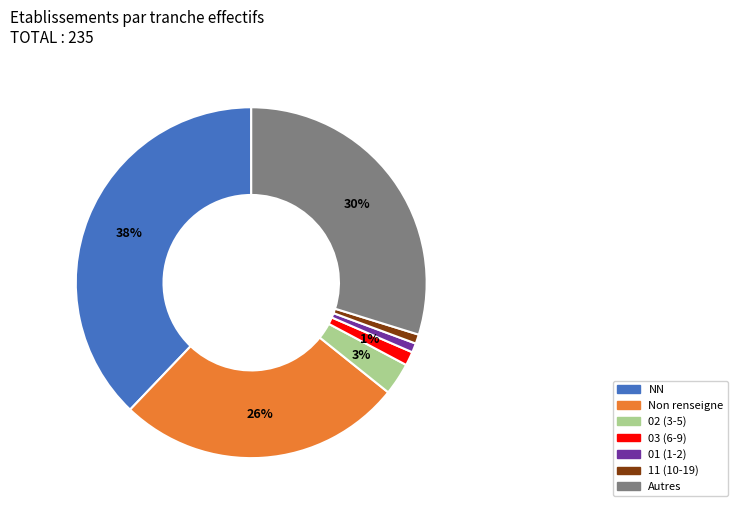

What percentage is the 02 (3-5) slice, to the nearest percent?

3%